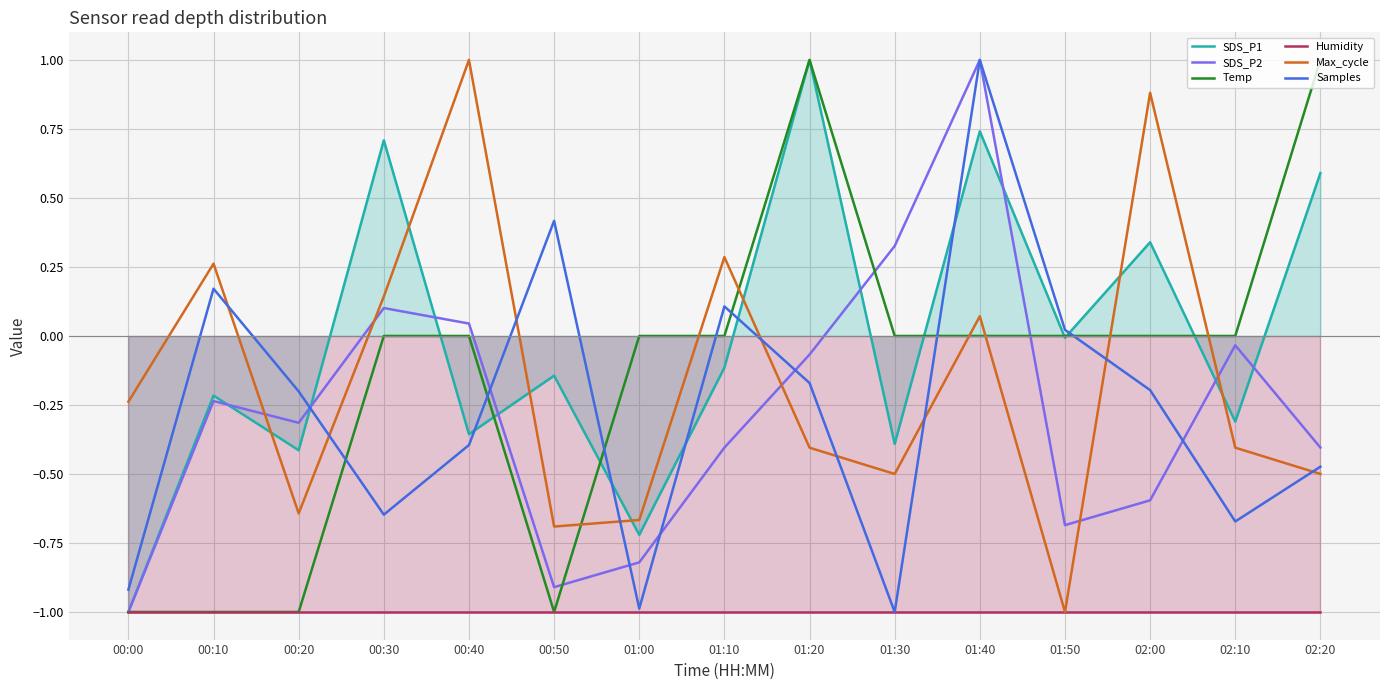

What is the difference between the second highest and second lowest values in the SDS_P1 series?

1.5